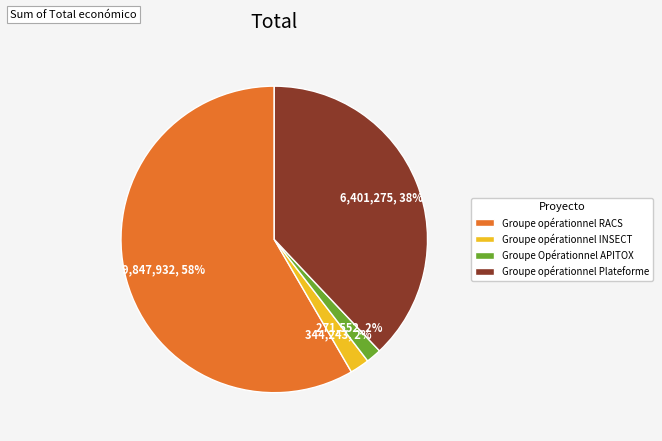

To the nearest percent, what portion does Groupe Opérationnel APITOX represent?

2%